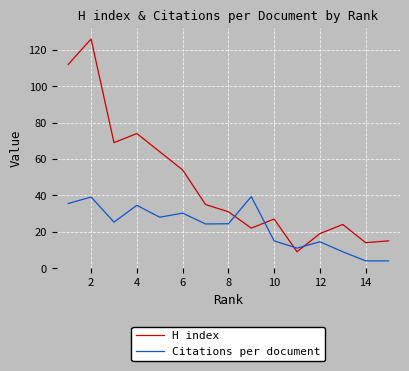

Is it true that H index equals 8.0 at 8?

False